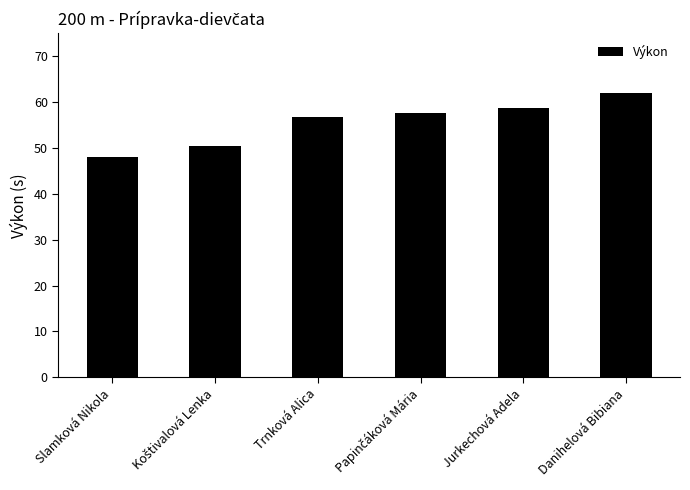

What is the label of the 4th bar from the right?

Trnková Alica